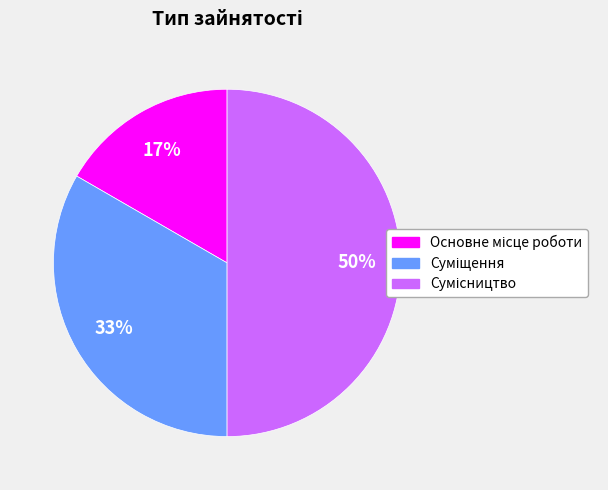

To the nearest percent, what is the average slice percentage?

33%